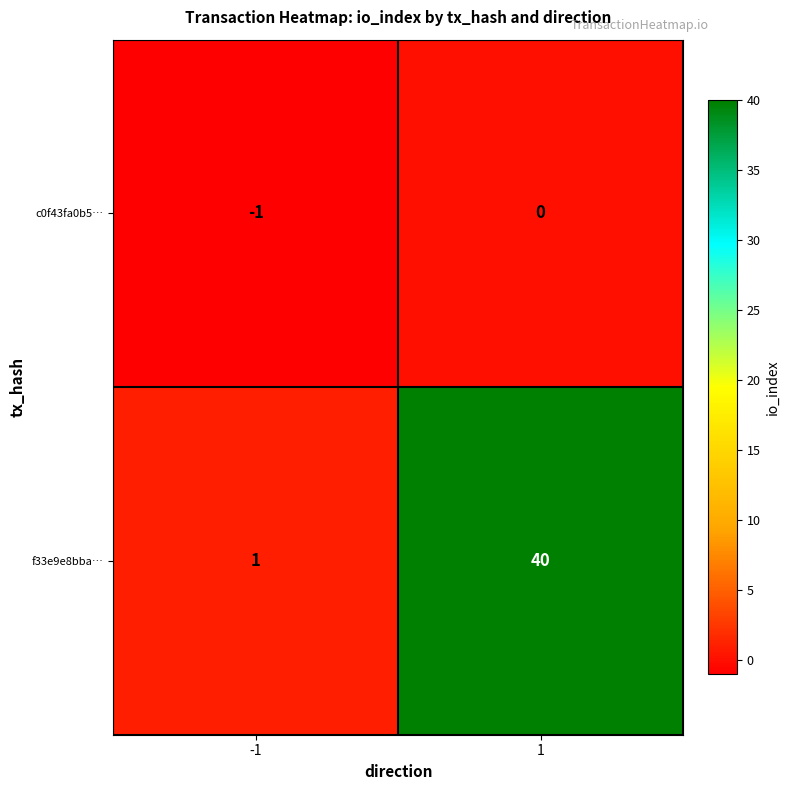

Is it true that f33e9e8bba… equals 40 at 1?

True